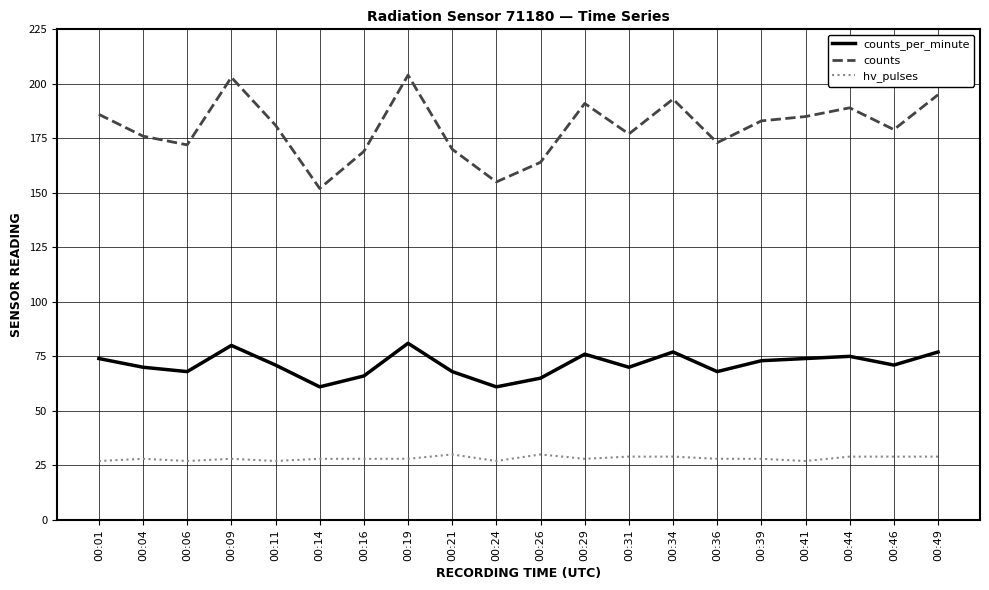

Does the chart have visible grid lines?

Yes